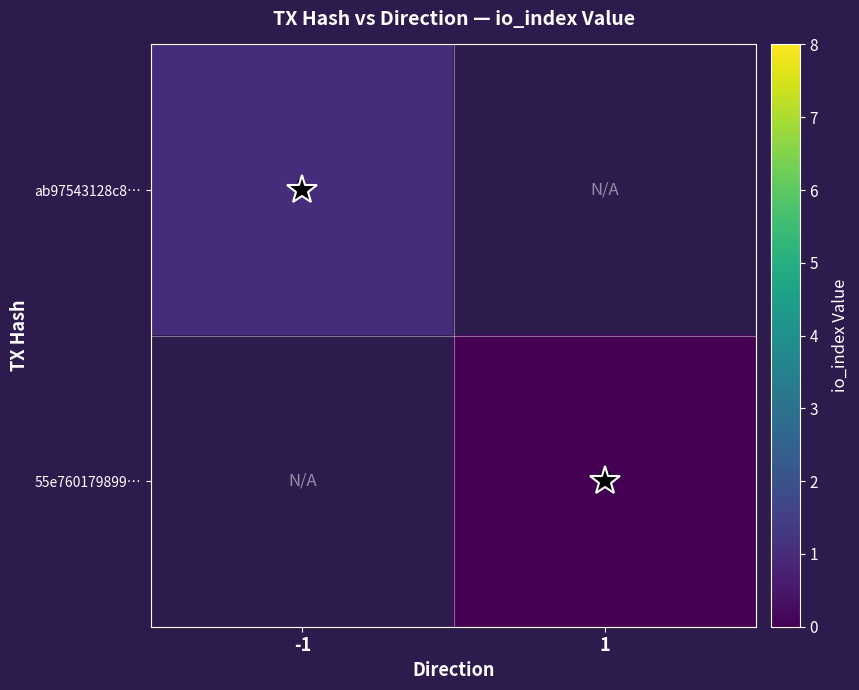

What is the greatest value displayed?

1.0